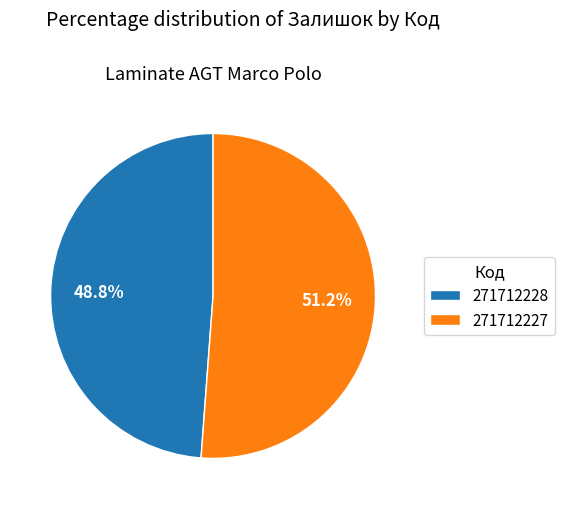

True or false: 271712228 accounts for 38% of the total.

False